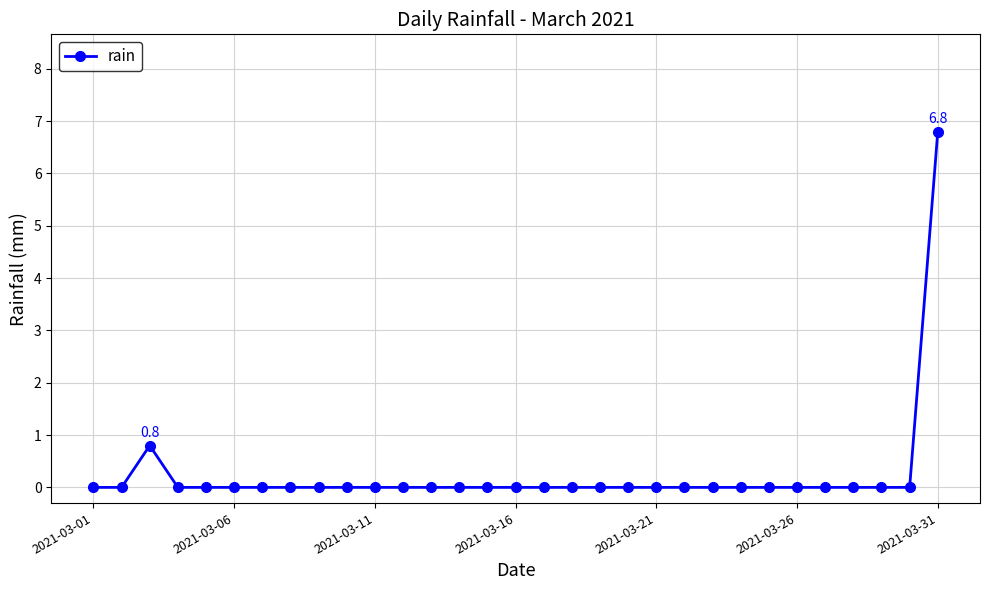

Count the number of categories in the chart.

31